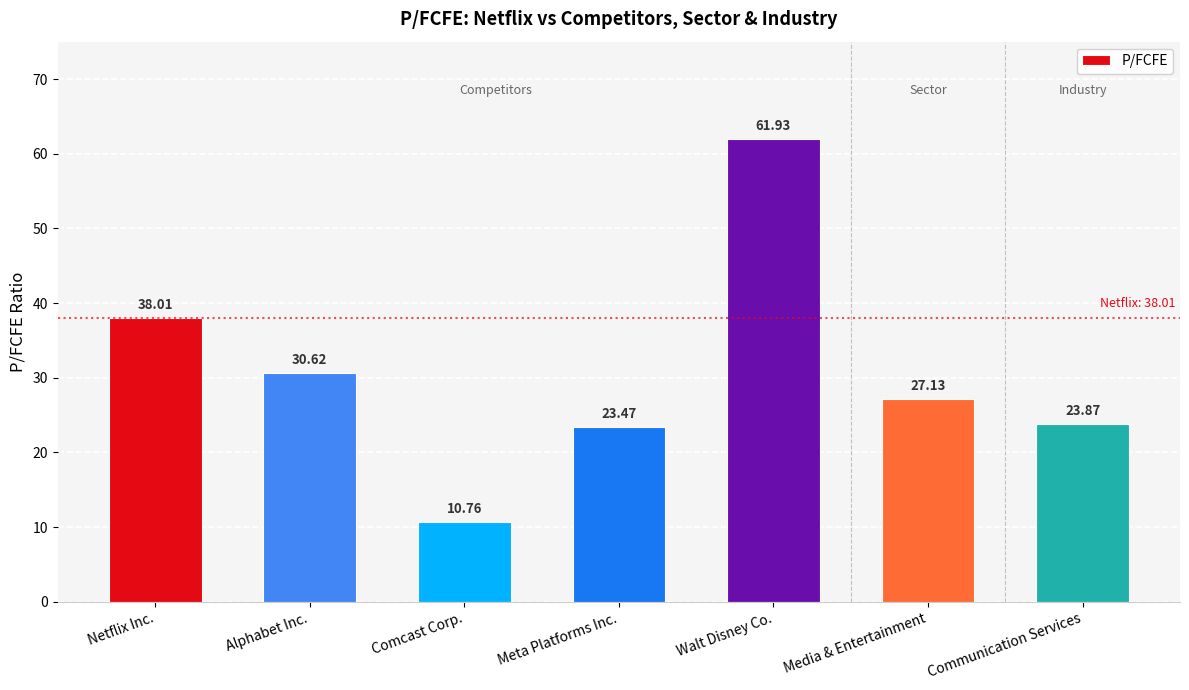

What is the sum of the values at Netflix Inc. and Meta Platforms Inc.?

61.5